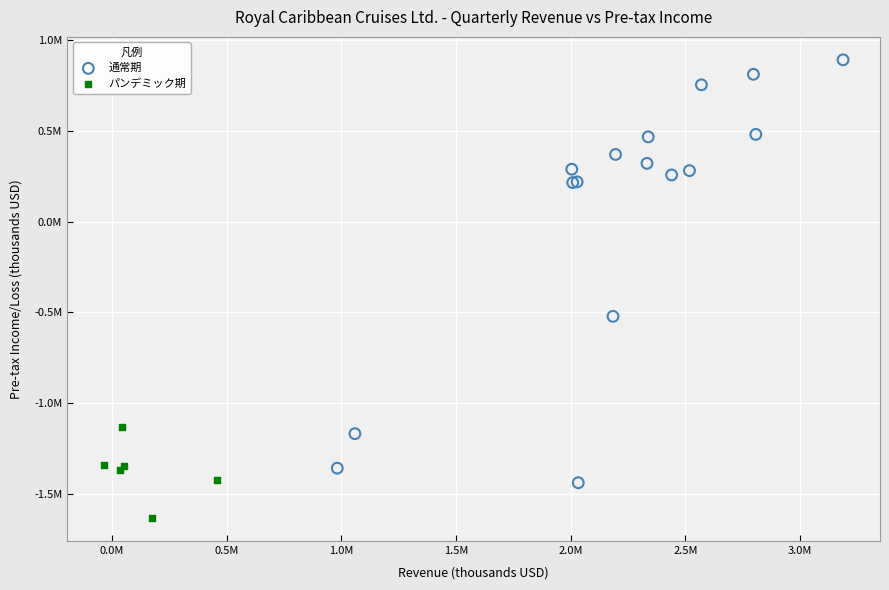

Which series has the largest Y range (max minus min)?

通常期